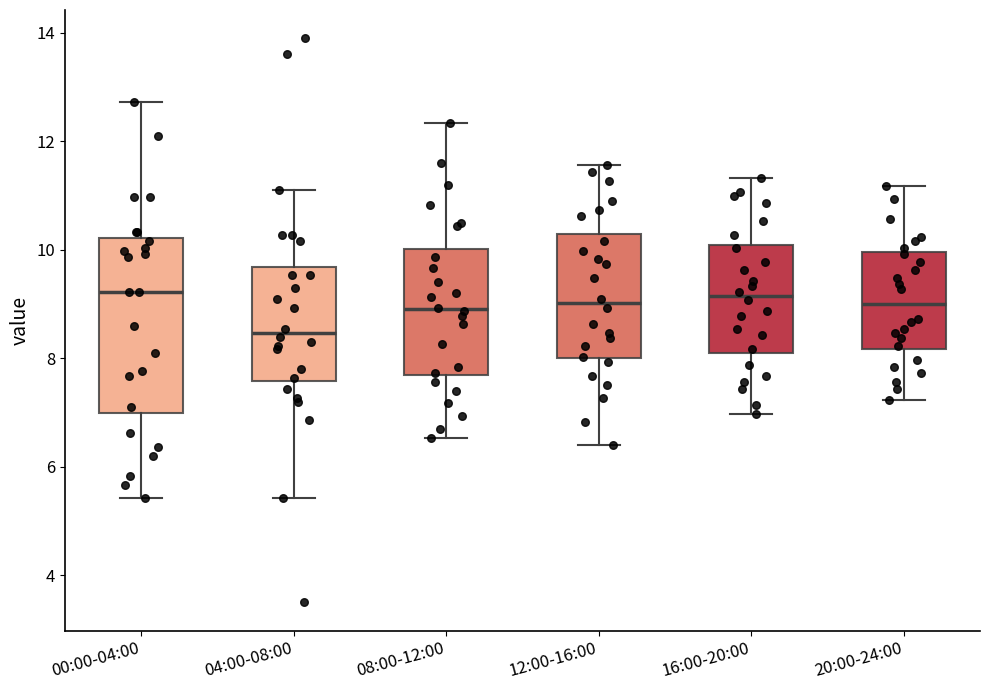

Which box has the lowest median line?

04:00-08:00